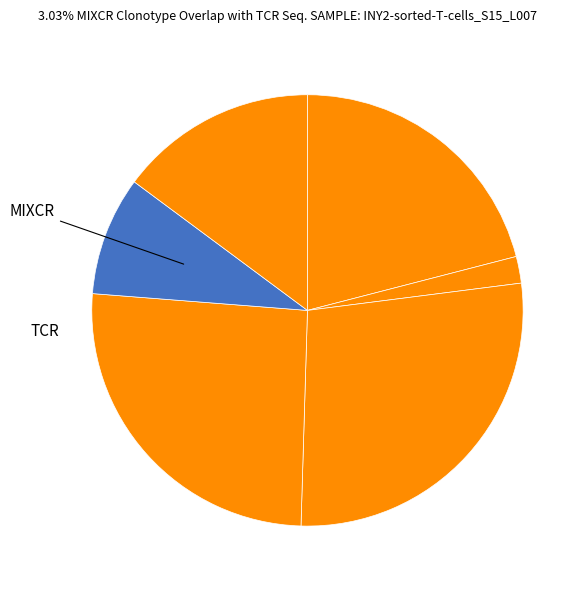

How many slices are in this pie chart?

6